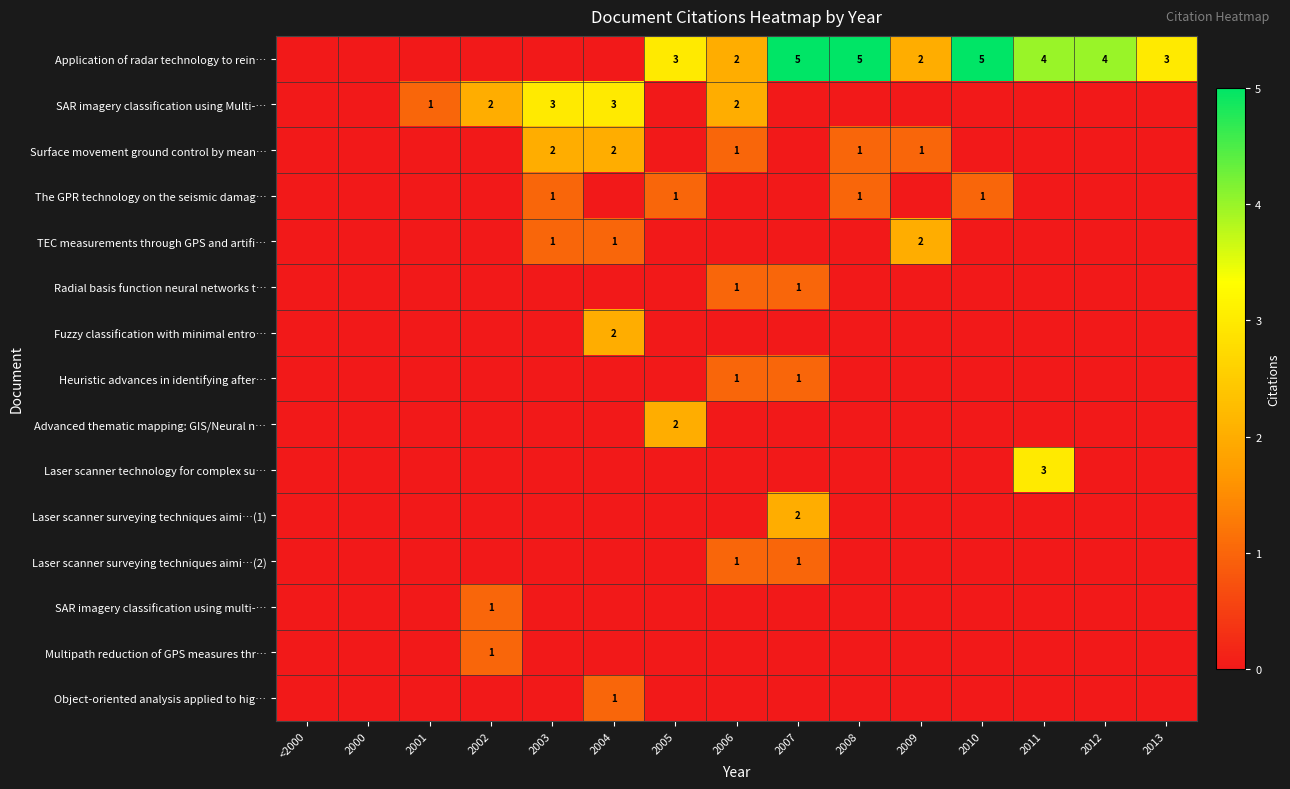

The value of SAR imagery classification using Multi-… at 2003 is 1. True or false?

False